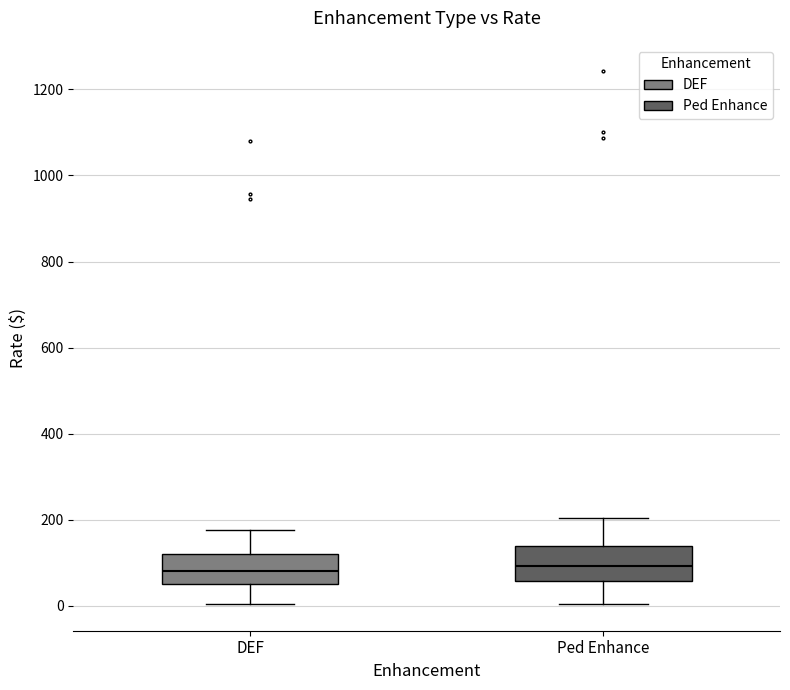

Reading left to right, read every box against the y-axis: the position of its median line, the range the box covers, and the ends of its whiskers. The values are not printed on the chart, so give them approximately, as read against the axis.

DEF: median 80, box 60 to 120, whiskers 0 to 180
Ped Enhance: median 100, box 60 to 140, whiskers 0 to 200